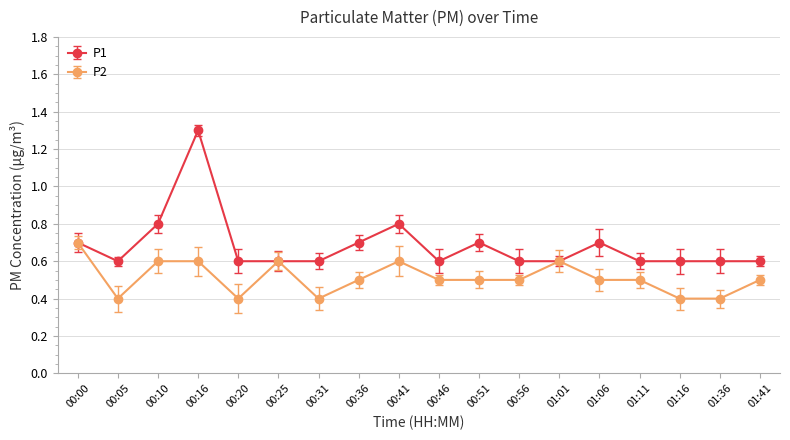

Where is P2 nearest to the value 0?

00:05